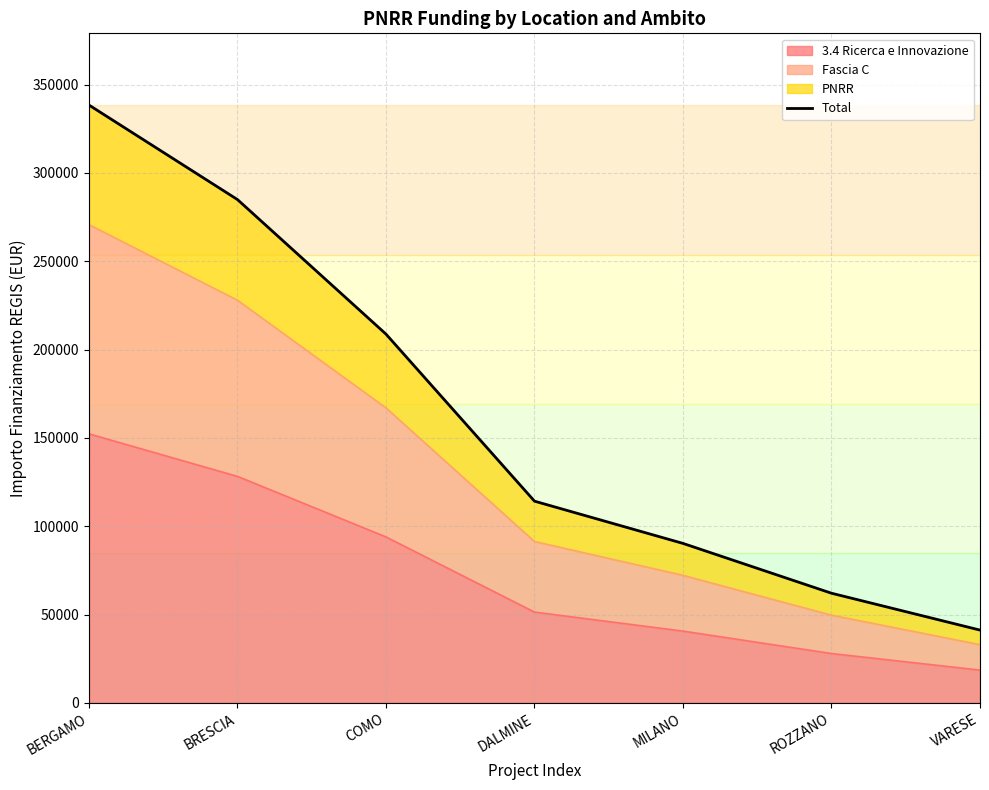

How many data points are above 114188?

4